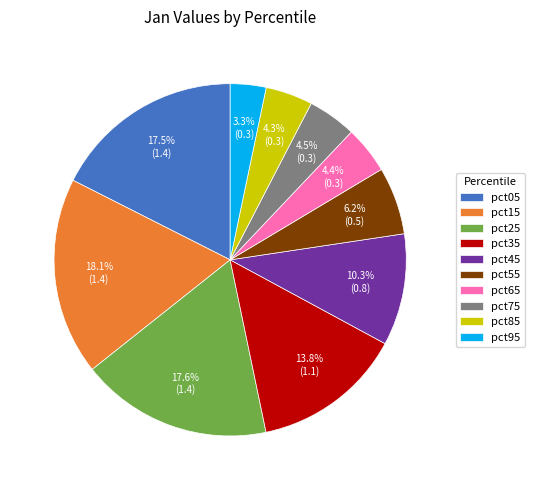

To the nearest percent, what is the average slice percentage?

10%